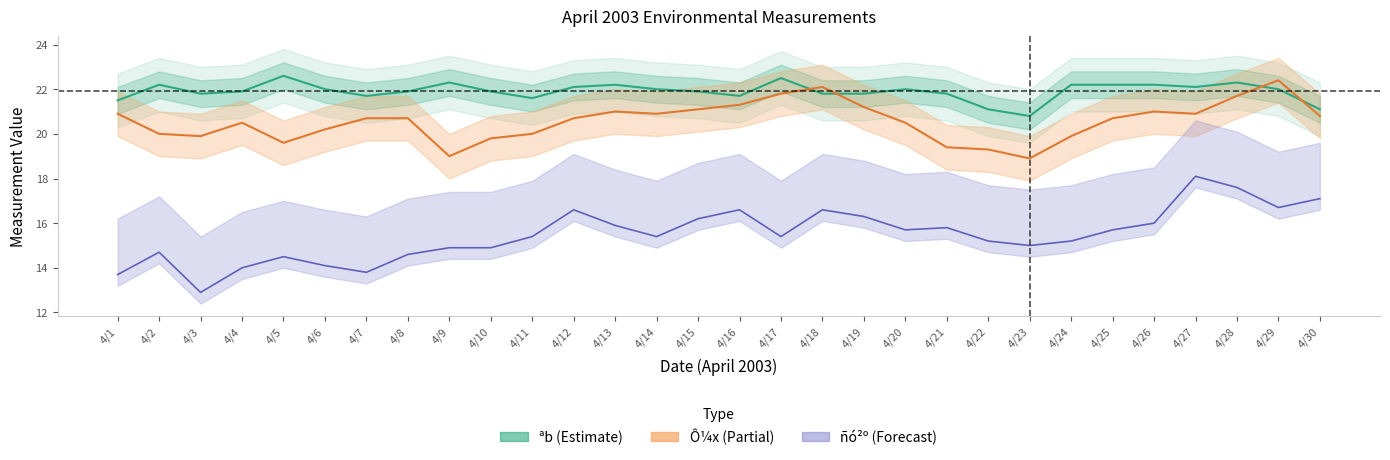

What is the sum of all Ô¼x values?

616.9